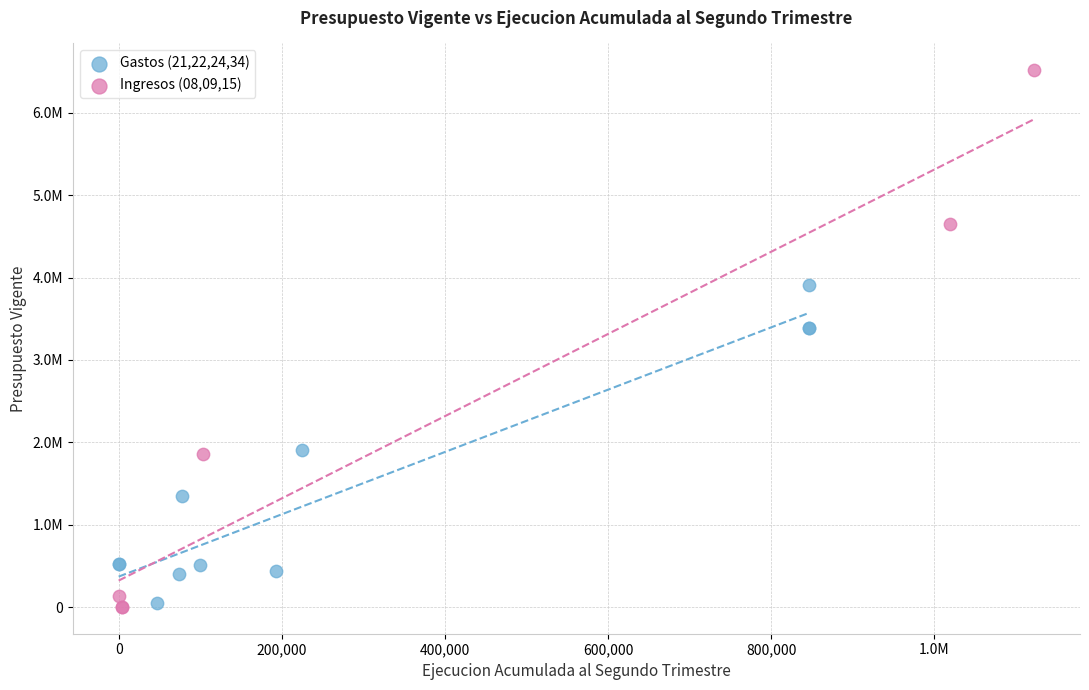

Which series has the widest spread of Y values?

Ingresos (08,09,15)